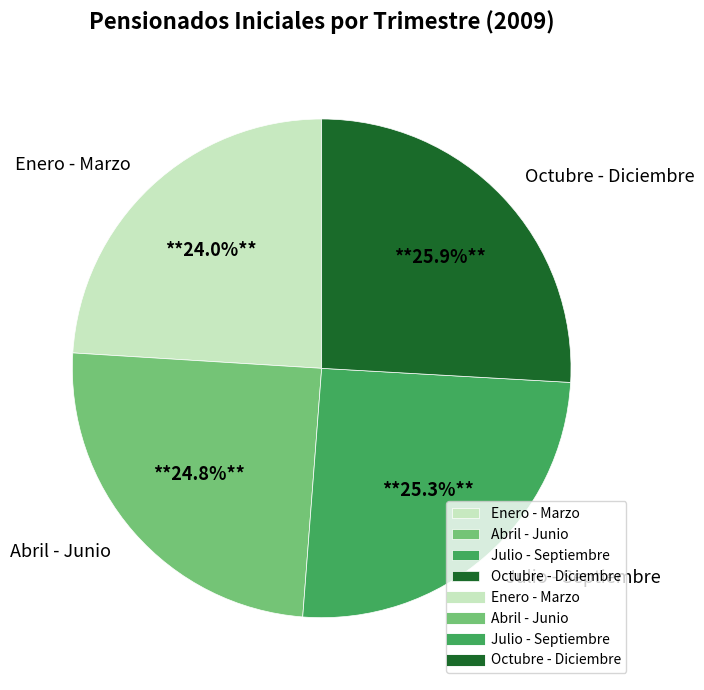

Is there any slice that represents more than half of the pie?

No